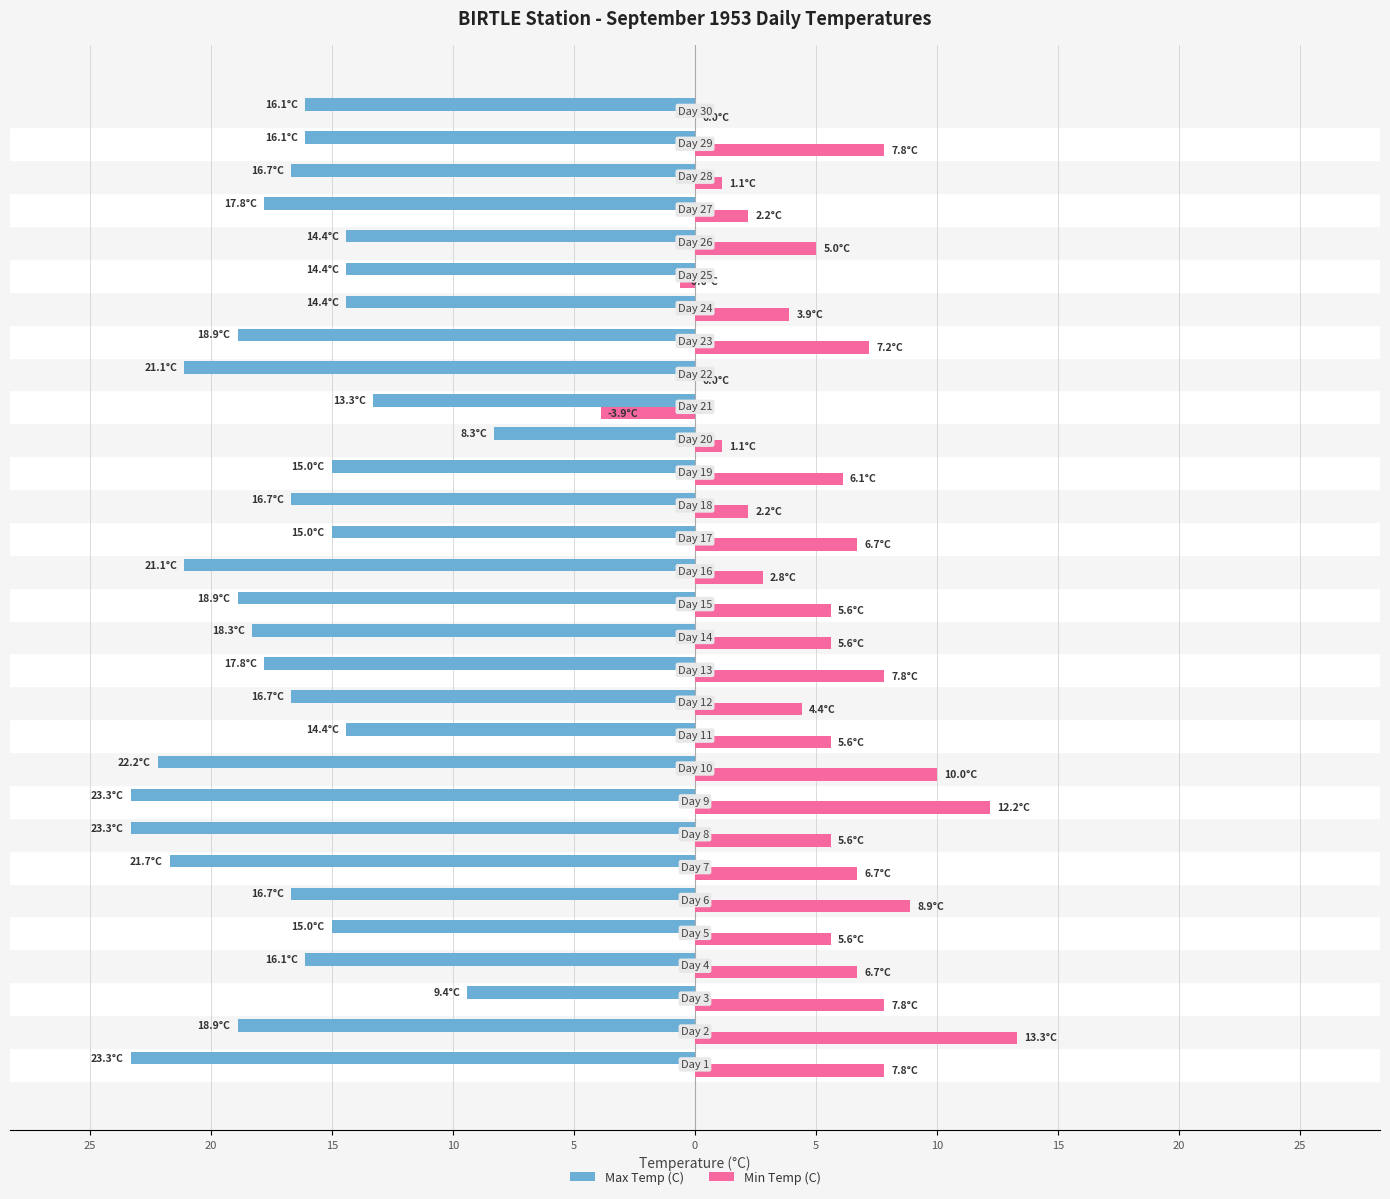

What is the difference between the maximum and minimum values in the Max Temp (C) series?

15.0